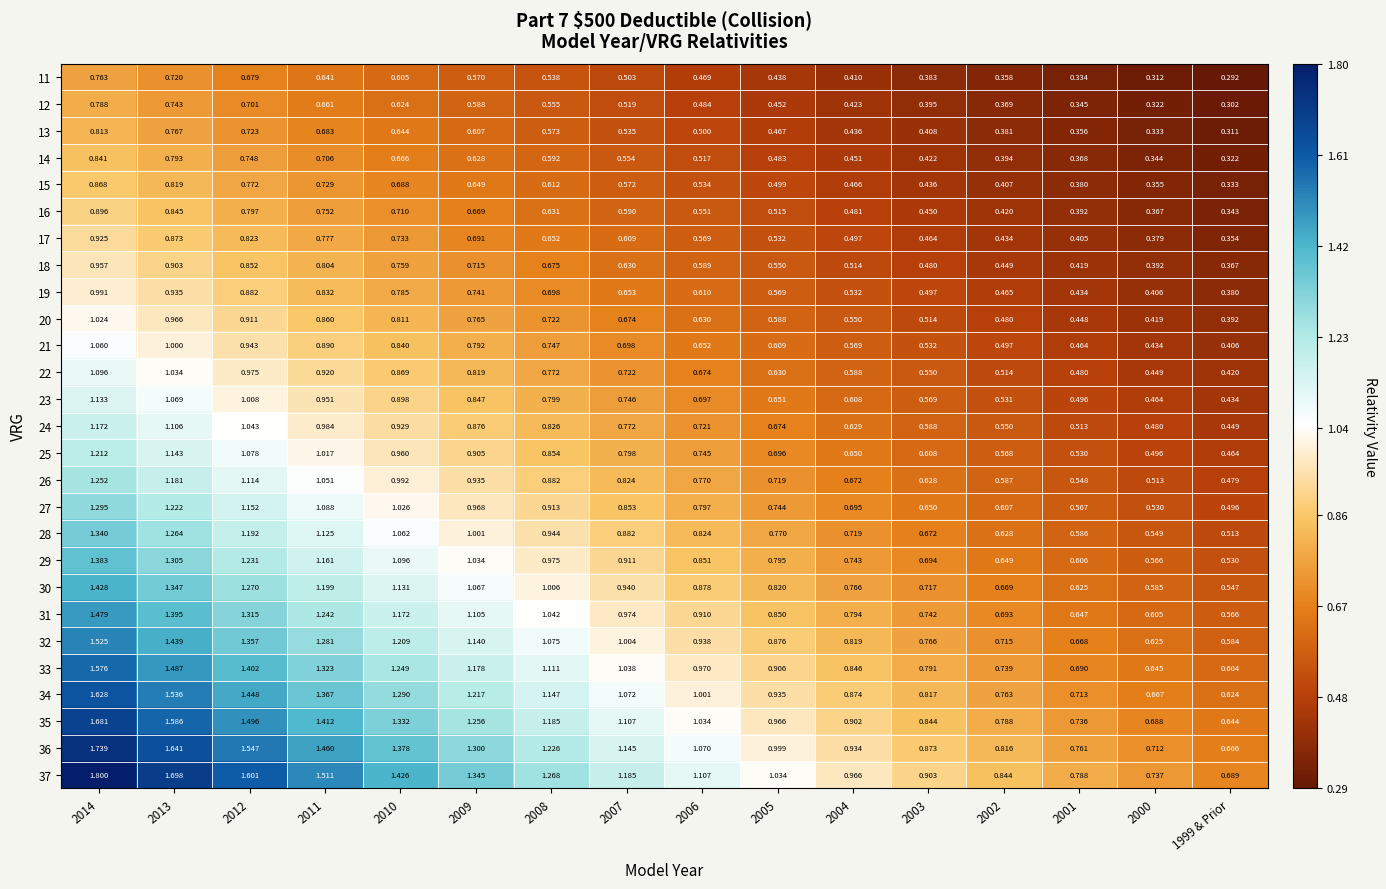

How many data points does each series have?

16